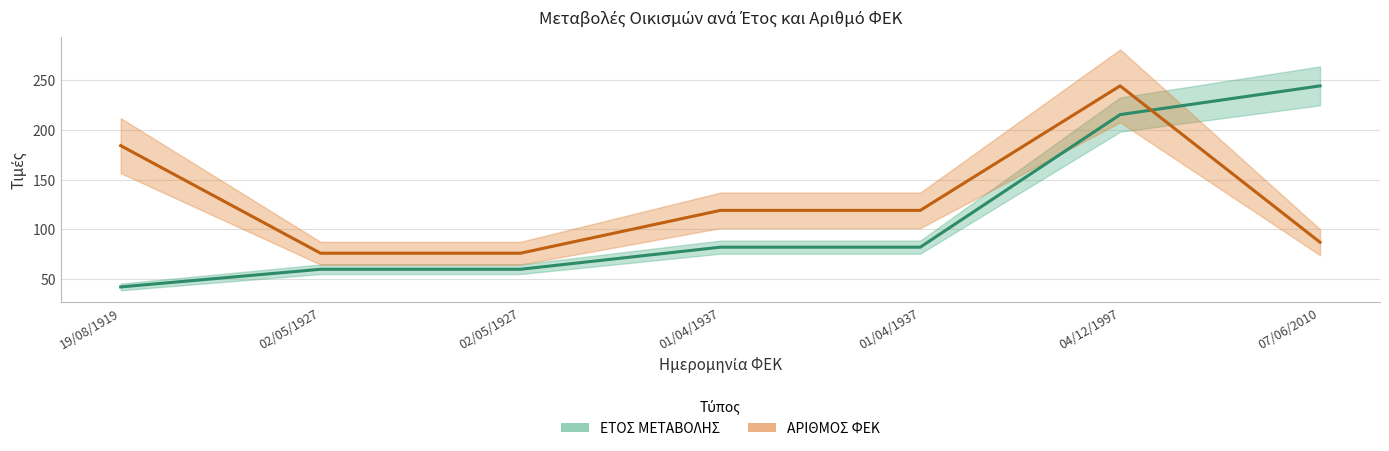

What is the sum of the ΕΤΟΣ ΜΕΤΑΒΟΛΗΣ values at 07/06/2010 and 01/04/1937?

326.1